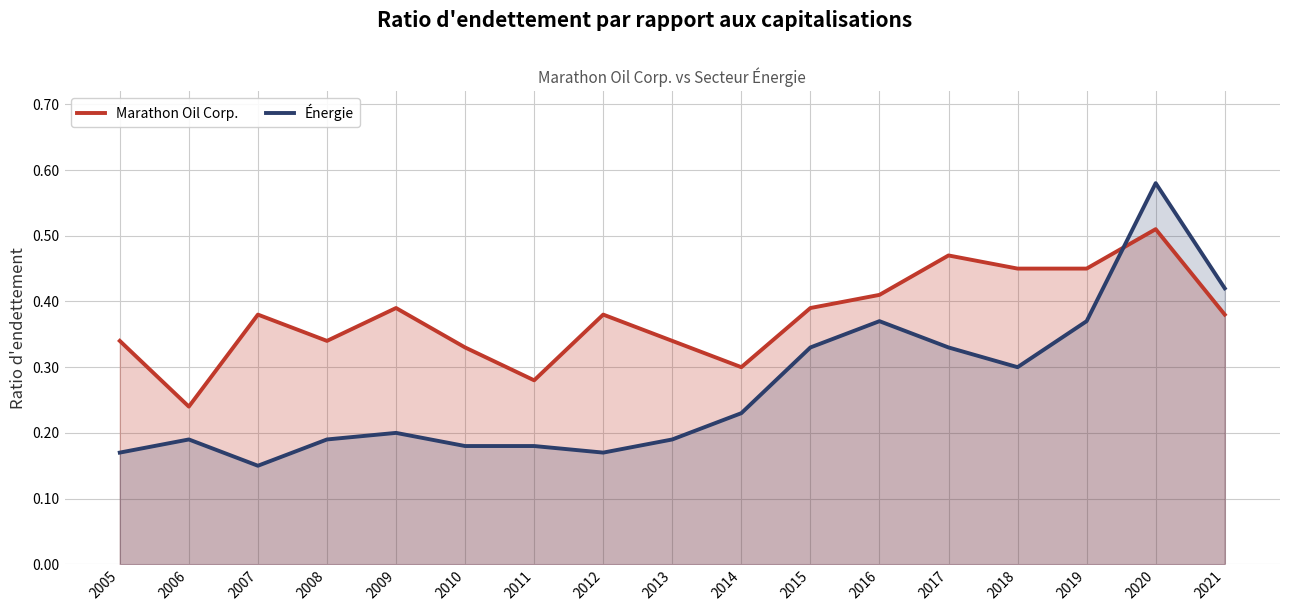

Reading left to right, transcribe all the data shown in this chart.

Marathon Oil Corp.: 2005=0.3	2006=0.2	2007=0.4	2008=0.3	2009=0.4	2010=0.3	2011=0.3	2012=0.4	2013=0.3	2014=0.3	2015=0.4	2016=0.4	2017=0.5	2018=0.5	2019=0.5	2020=0.5	2021=0.4
Énergie: 2005=0.2	2006=0.2	2007=0.1	2008=0.2	2009=0.2	2010=0.2	2011=0.2	2012=0.2	2013=0.2	2014=0.2	2015=0.3	2016=0.4	2017=0.3	2018=0.3	2019=0.4	2020=0.6	2021=0.4